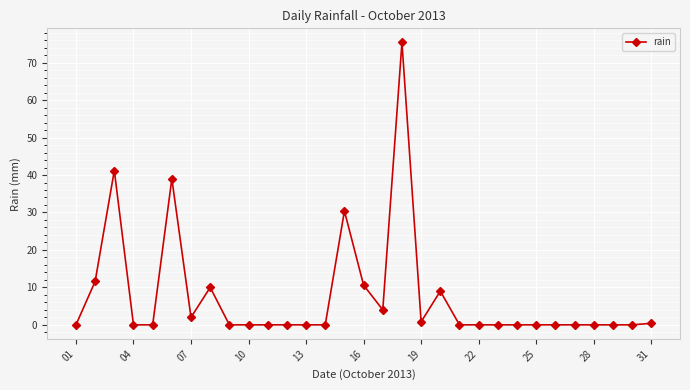

What is the maximum value shown in the chart?

75.4